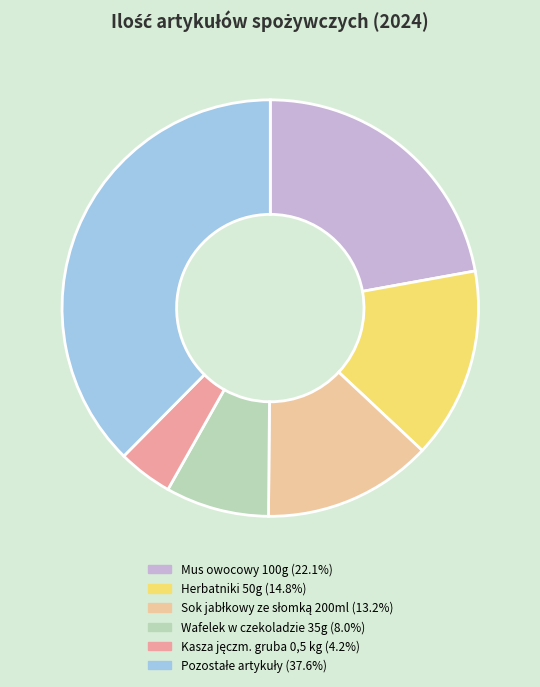

How many slices are in this pie chart?

6